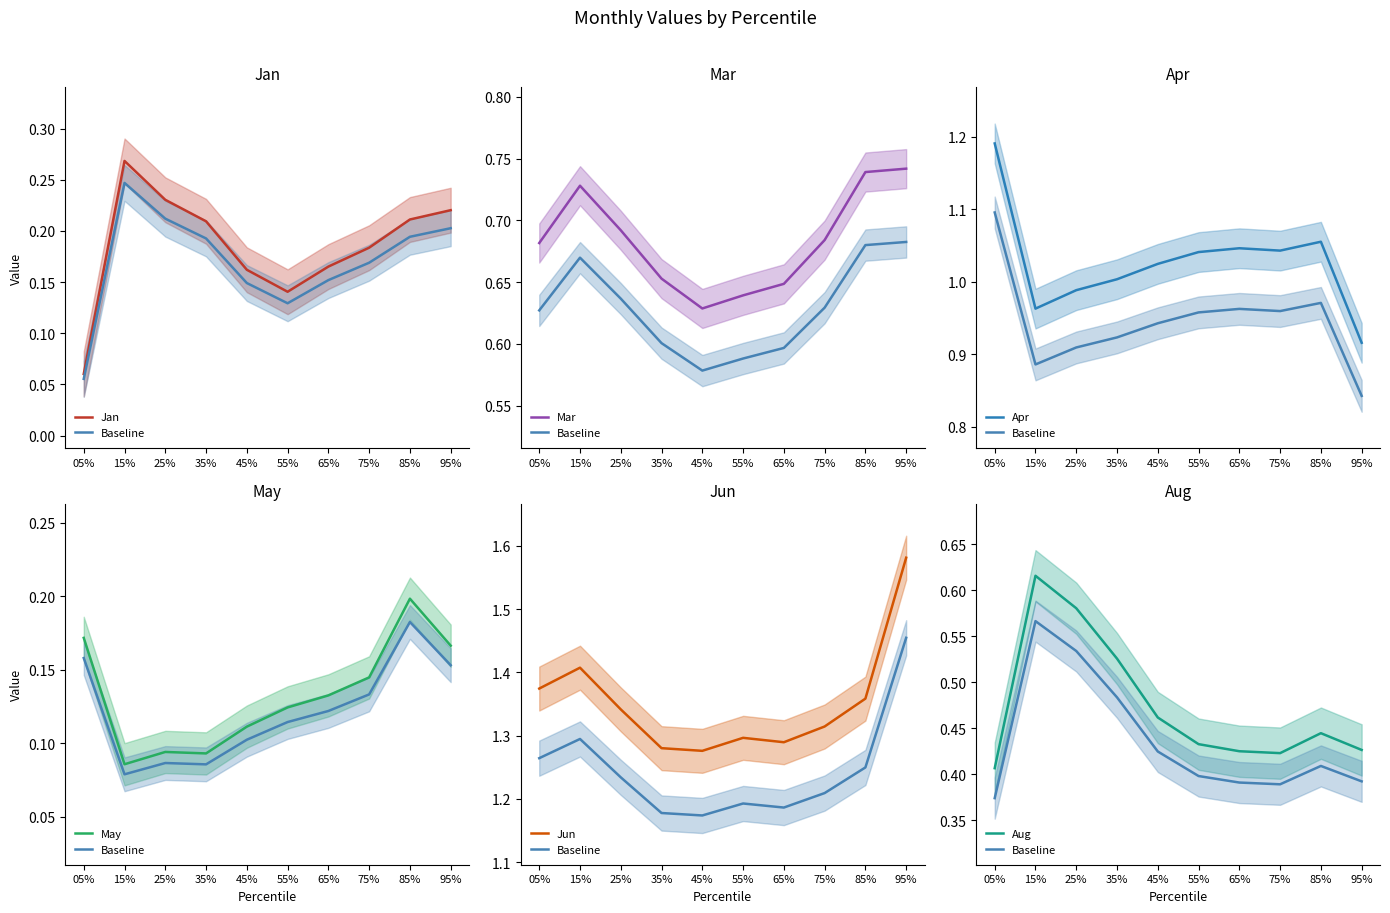

The Jun series shows 1.3 at 65%. True or false?

True